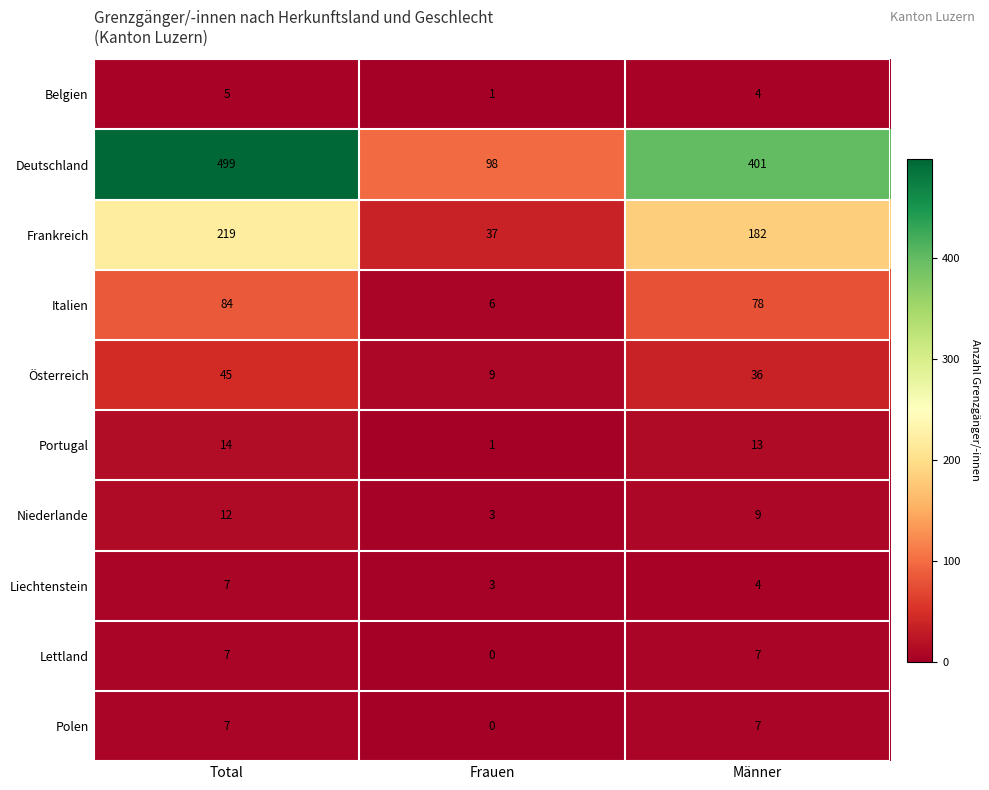

What value does the Italien series have at Männer?

78